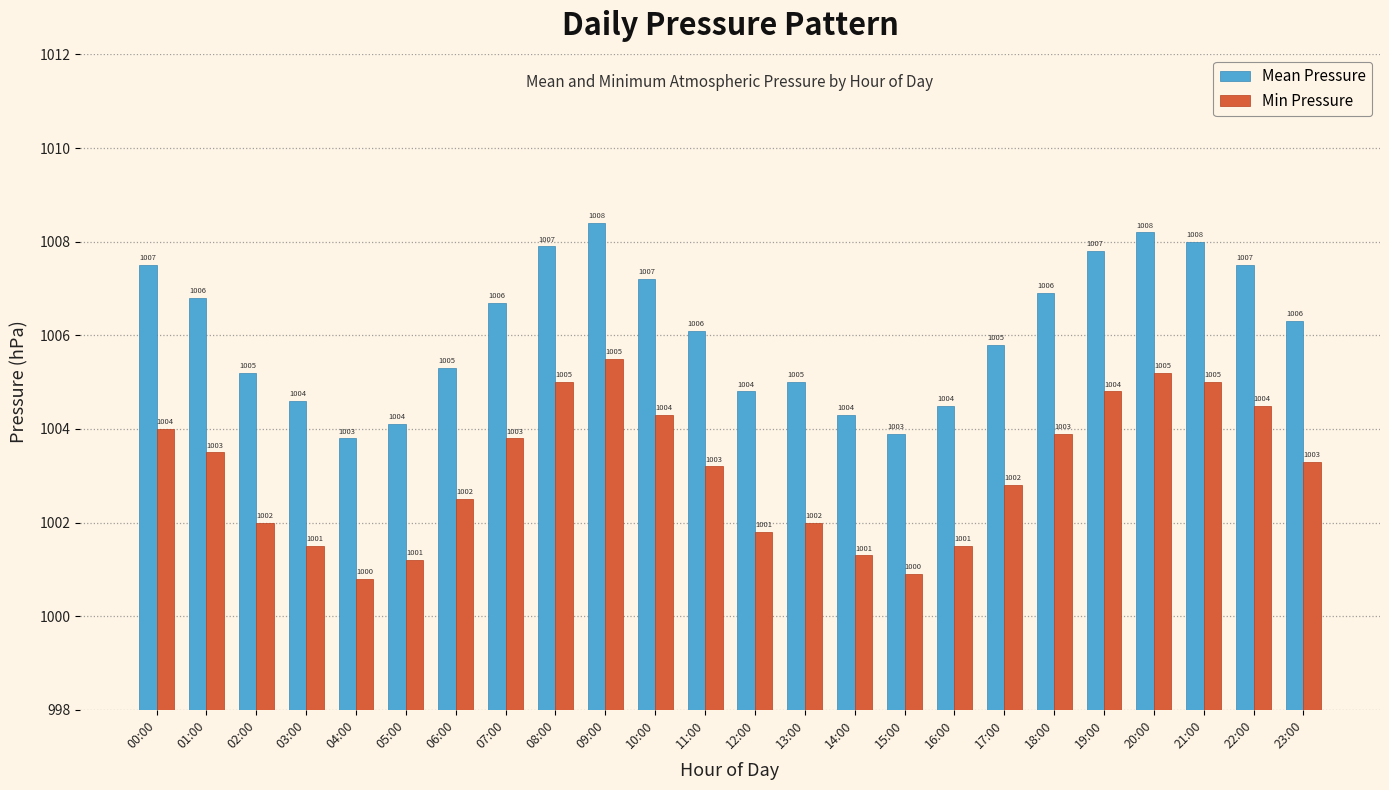

Which series has the widest spread of values?

Min Pressure